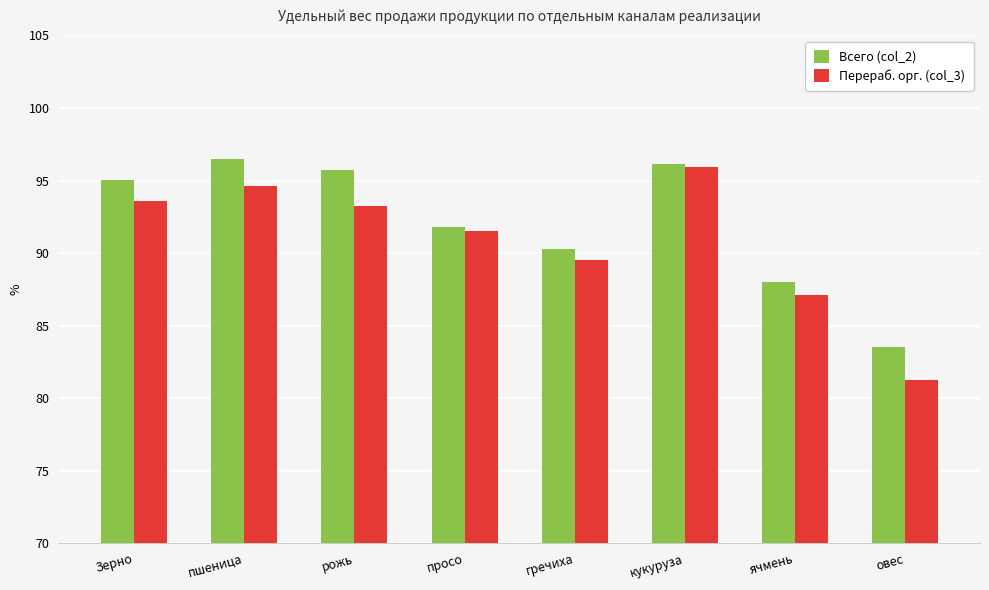

How many data points in Перераб. орг. (col_3) are less than 93?

4